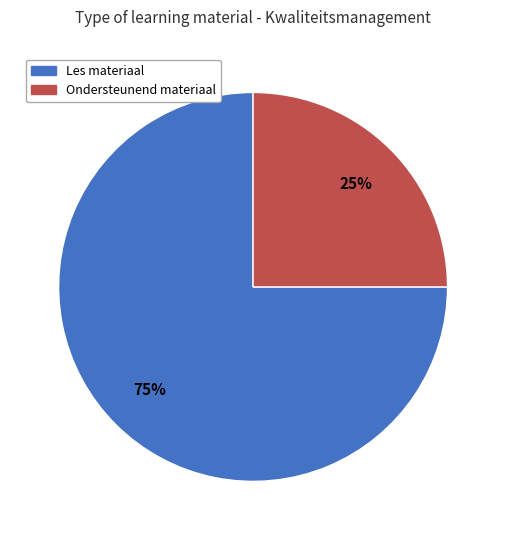

Does any single category account for the majority?

Yes